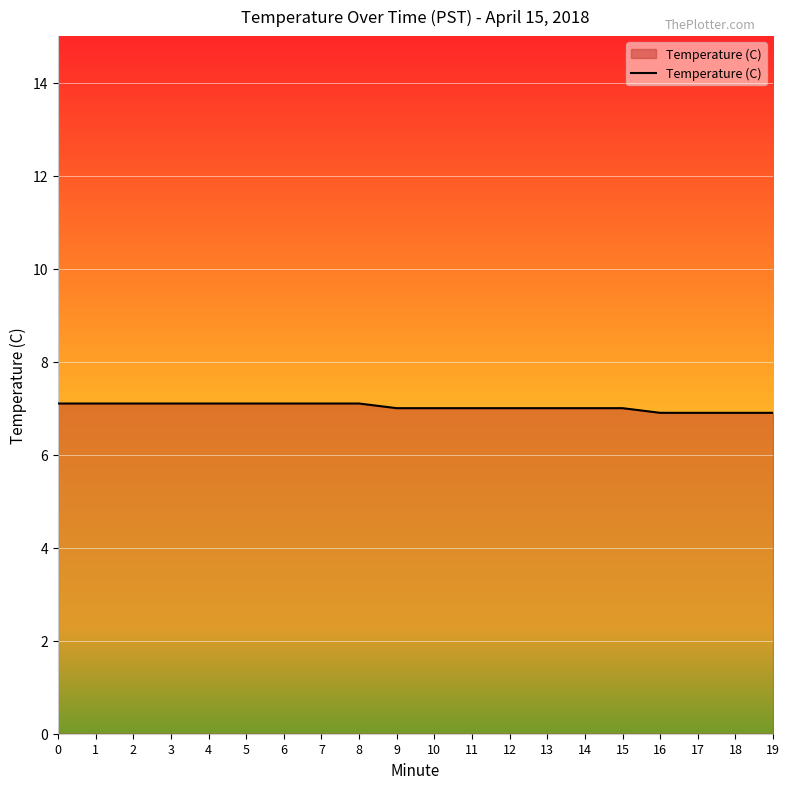

What is the ratio of the value at 14 to the value at 3?

1.0